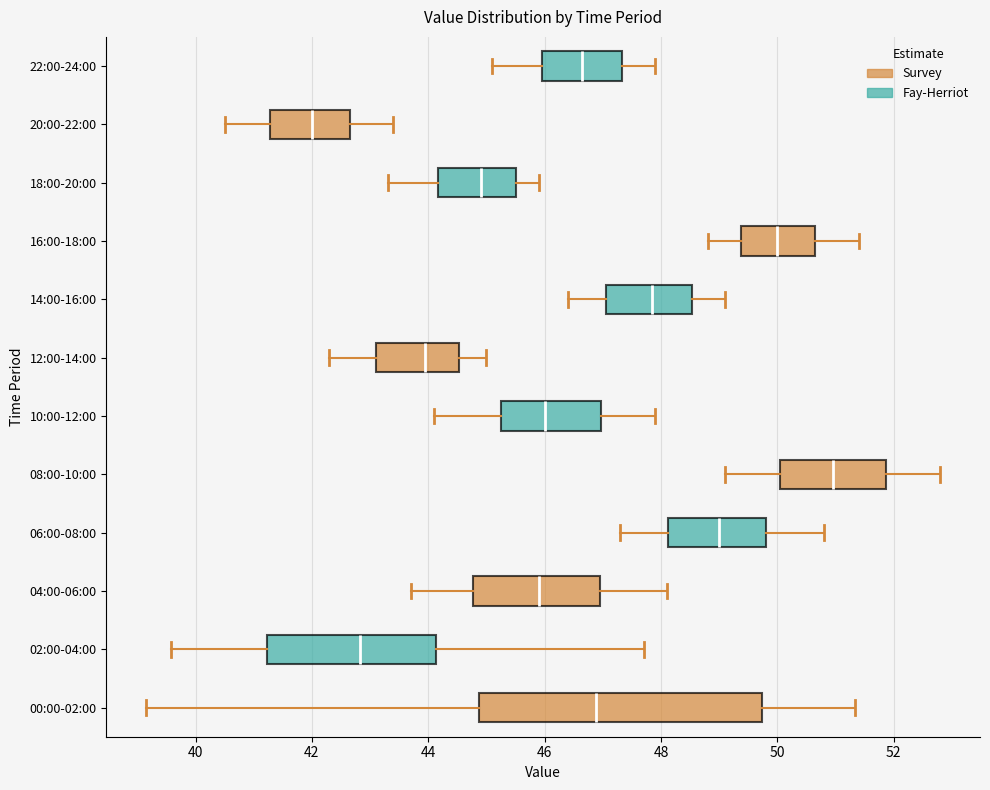

Reading bottom to top, read every box against the x-axis: the position of its median line, the range the box covers, and the ends of its whiskers. The values are not printed on the chart, so give them approximately, as read against the axis.

00:00-02:00: median 46.8, box 44.8 to 49.8, whiskers 39.2 to 51.4
02:00-04:00: median 42.8, box 41.2 to 44.2, whiskers 39.6 to 47.8
04:00-06:00: median 46.0, box 44.8 to 47.0, whiskers 43.8 to 48.2
06:00-08:00: median 49.0, box 48.2 to 49.8, whiskers 47.4 to 50.8
08:00-10:00: median 51.0, box 50.0 to 51.8, whiskers 49.2 to 52.8
10:00-12:00: median 46.0, box 45.2 to 47.0, whiskers 44.2 to 48.0
12:00-14:00: median 44.0, box 43.2 to 44.6, whiskers 42.4 to 45.0
14:00-16:00: median 47.8, box 47.0 to 48.6, whiskers 46.4 to 49.2
16:00-18:00: median 50.0, box 49.4 to 50.6, whiskers 48.8 to 51.4
18:00-20:00: median 45.0, box 44.2 to 45.6, whiskers 43.4 to 46.0
20:00-22:00: median 42.0, box 41.2 to 42.6, whiskers 40.6 to 43.4
22:00-24:00: median 46.6, box 46.0 to 47.4, whiskers 45.2 to 48.0